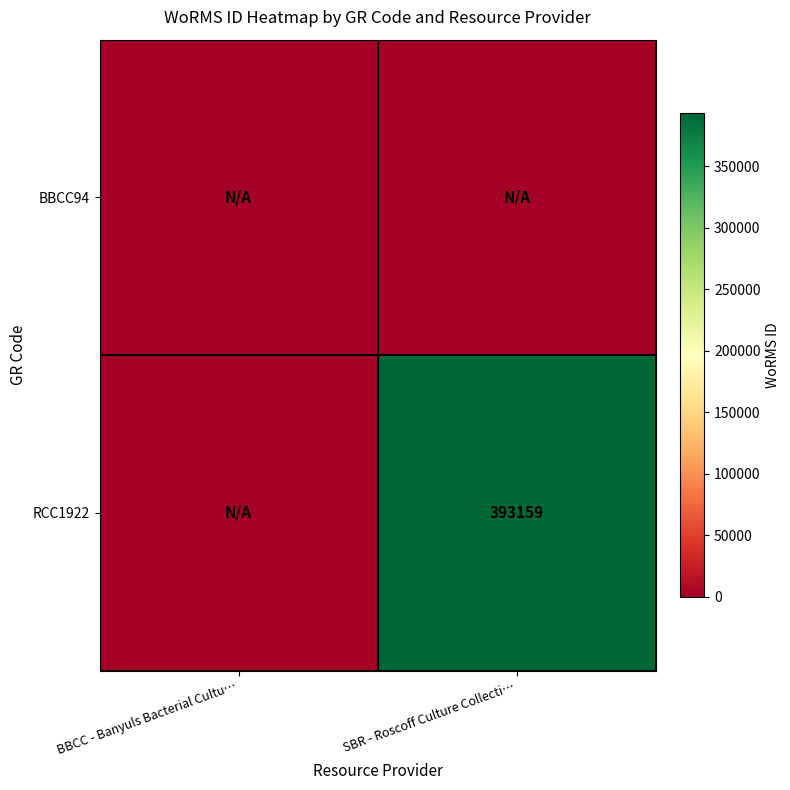

The value of RCC1922 at SBR - Roscoff Culture Collecti… is 393159. True or false?

True